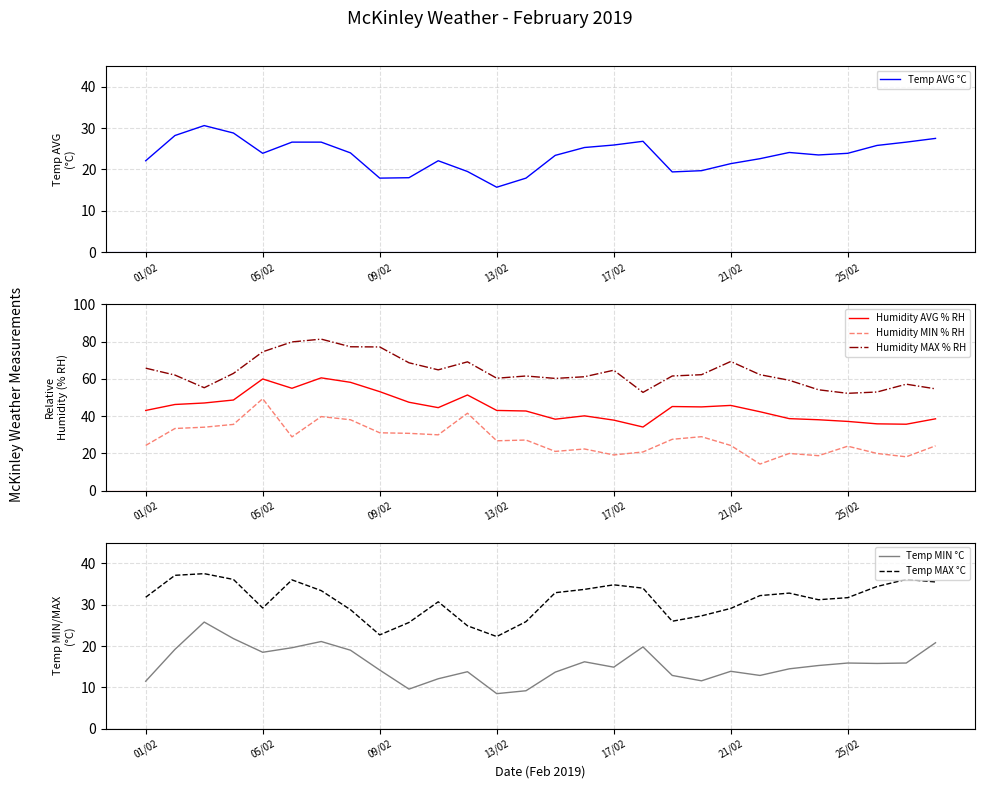

Which category has the lowest value in the Temp MAX °C series?

13/02